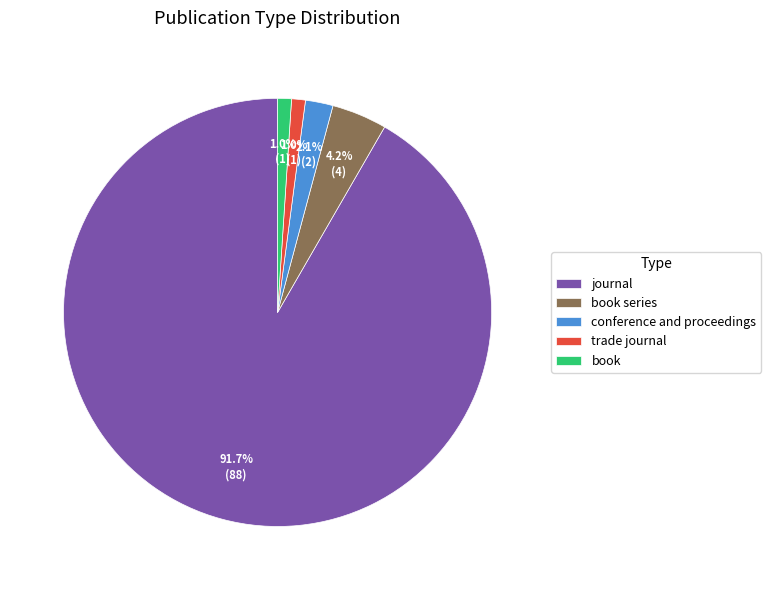

Which category has the biggest portion of the pie?

journal